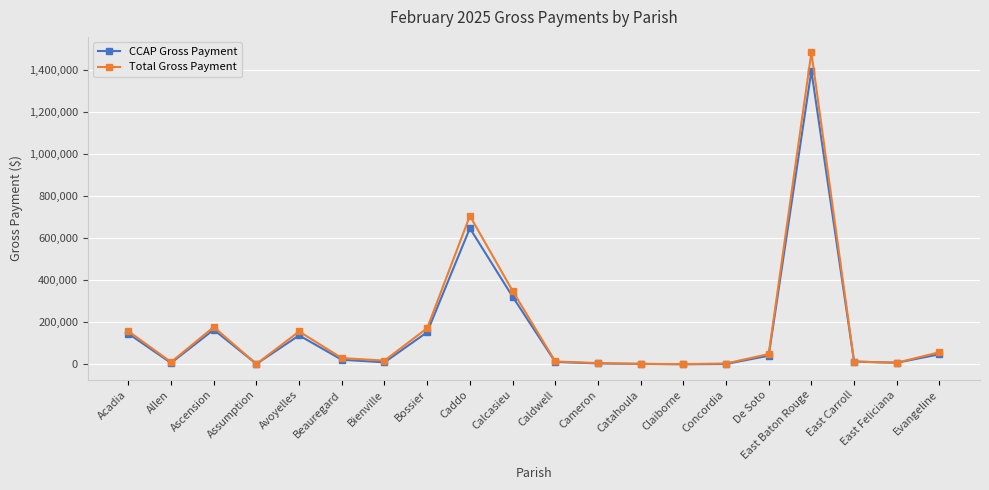

What are all the series names shown in the legend?

CCAP Gross Payment, Total Gross Payment